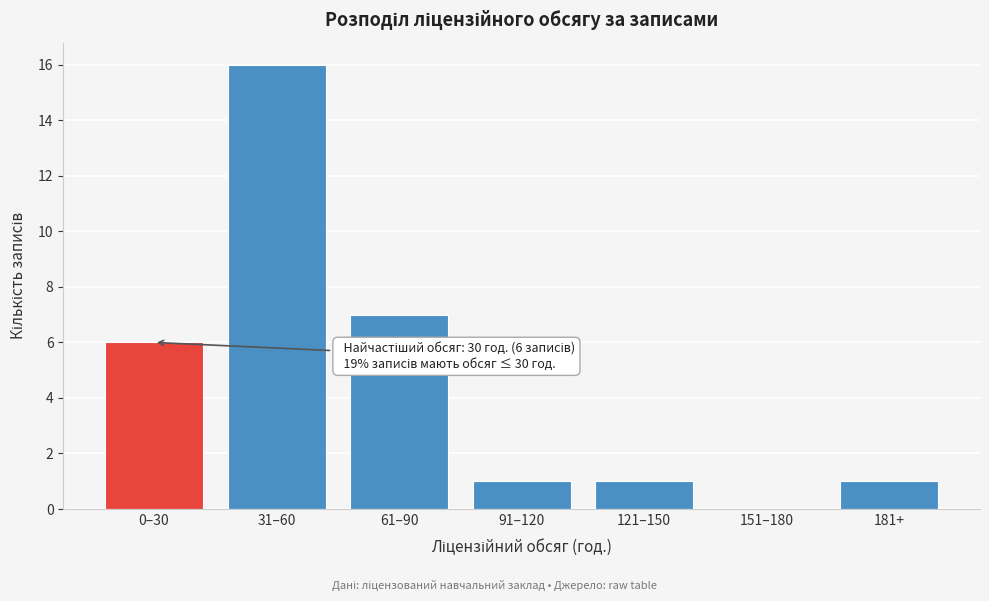

Reading left to right, extract all data points from this chart.

0–30=6	31–60=16	61–90=7	91–120=1	121–150=1	151–180=0	181+=1